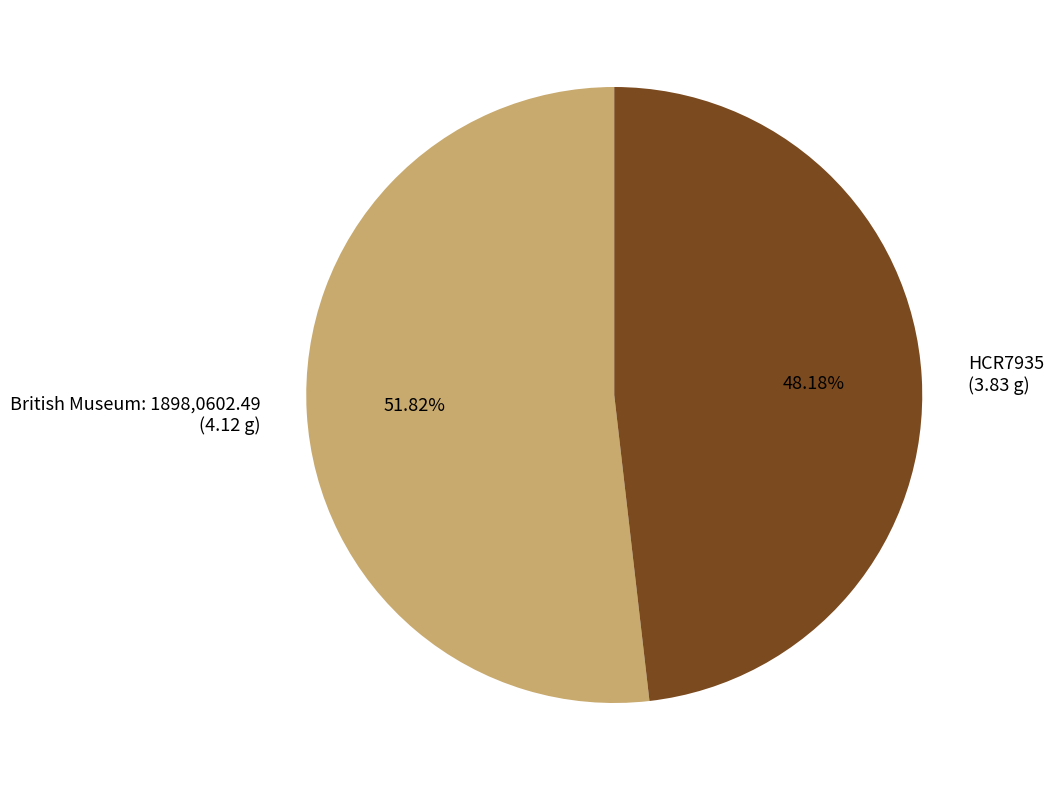

To the nearest percent, what is the difference between the largest and smallest slice percentages?

4%